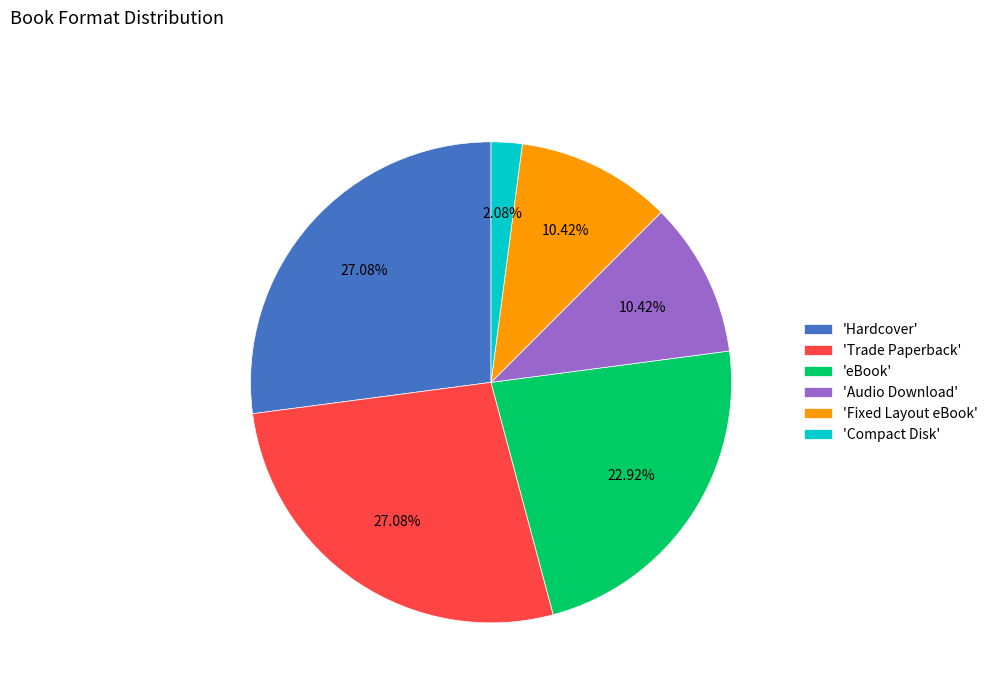

Approximately how many times larger is the value at 'Audio Download' compared to 'Trade Paperback'?

0.4